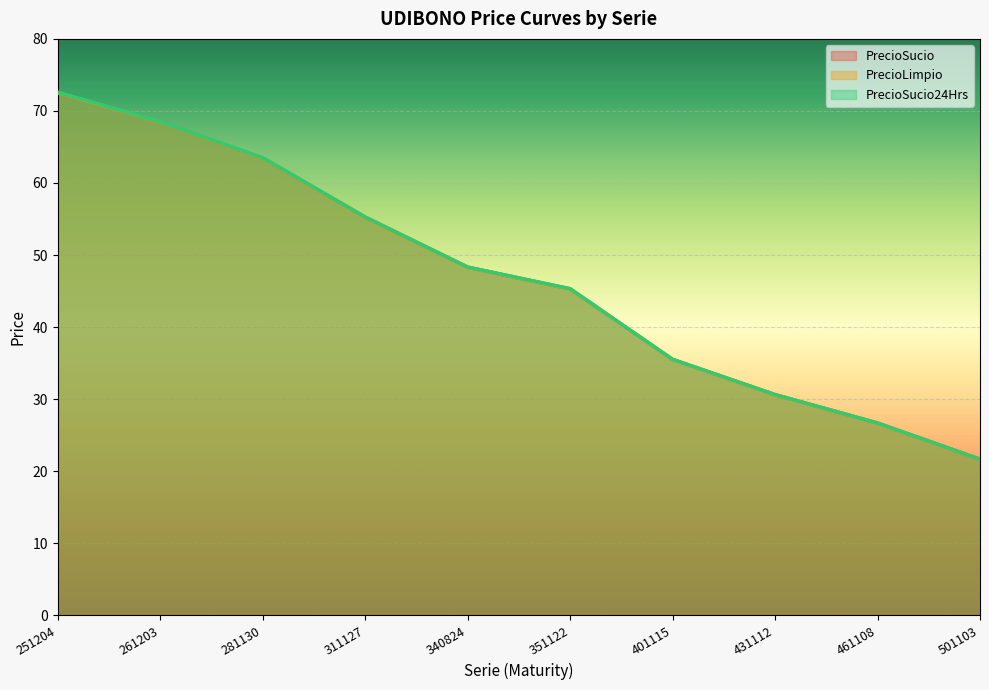

Which has a higher value, 351122 or 401115?

351122